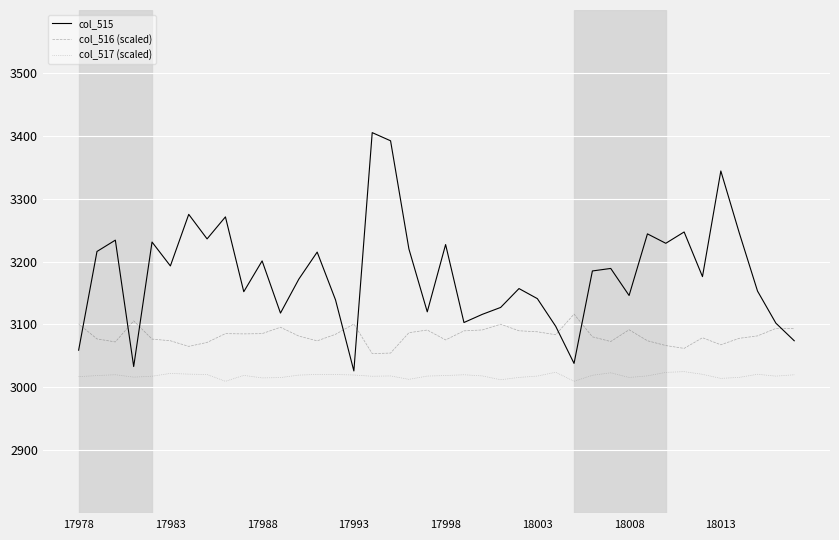

True or false: col_517 (scaled) and col_516 (scaled) cross at least once.

False